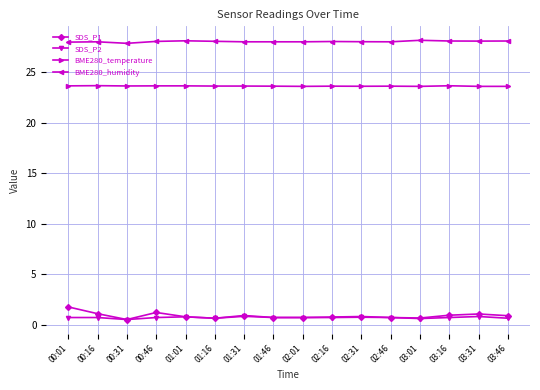

How many BME280_temperature values are between 23 and 24?

16